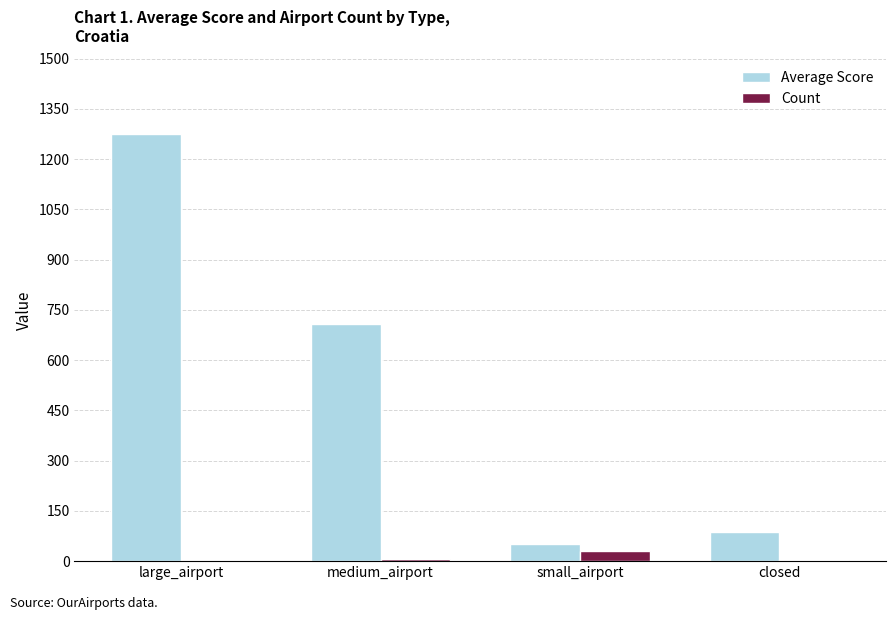

At which category does the chart reach its peak across all series?

large_airport